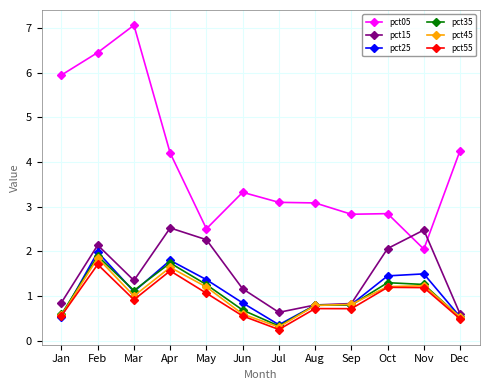

True or false: pct05 and pct25 cross at least once.

False